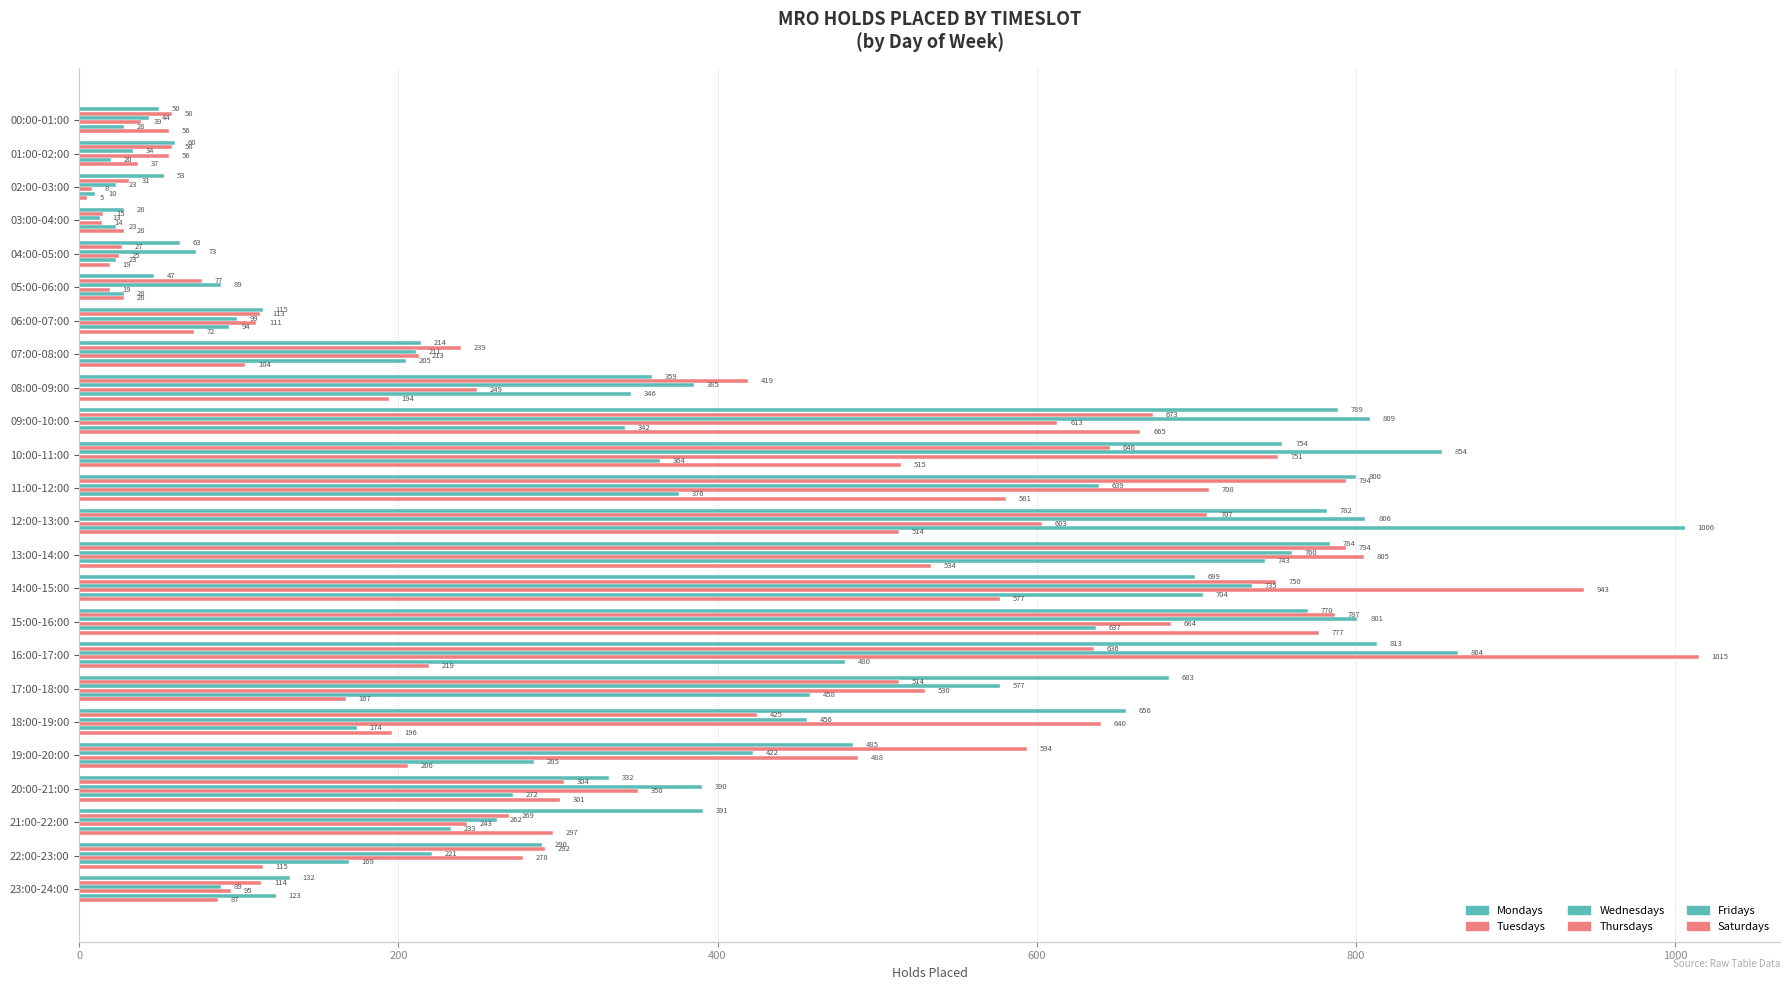

Where is Wednesdays nearest to the value 438?

19:00-20:00